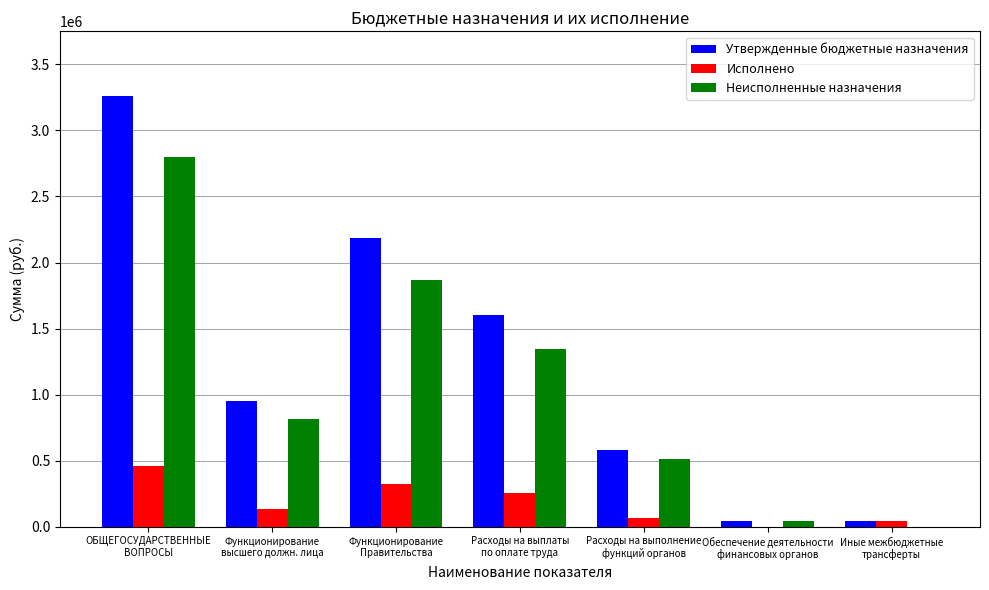

At which category is the sum across all series the highest?

ОБЩЕГОСУДАРСТВЕННЫЕ
ВОПРОСЫ